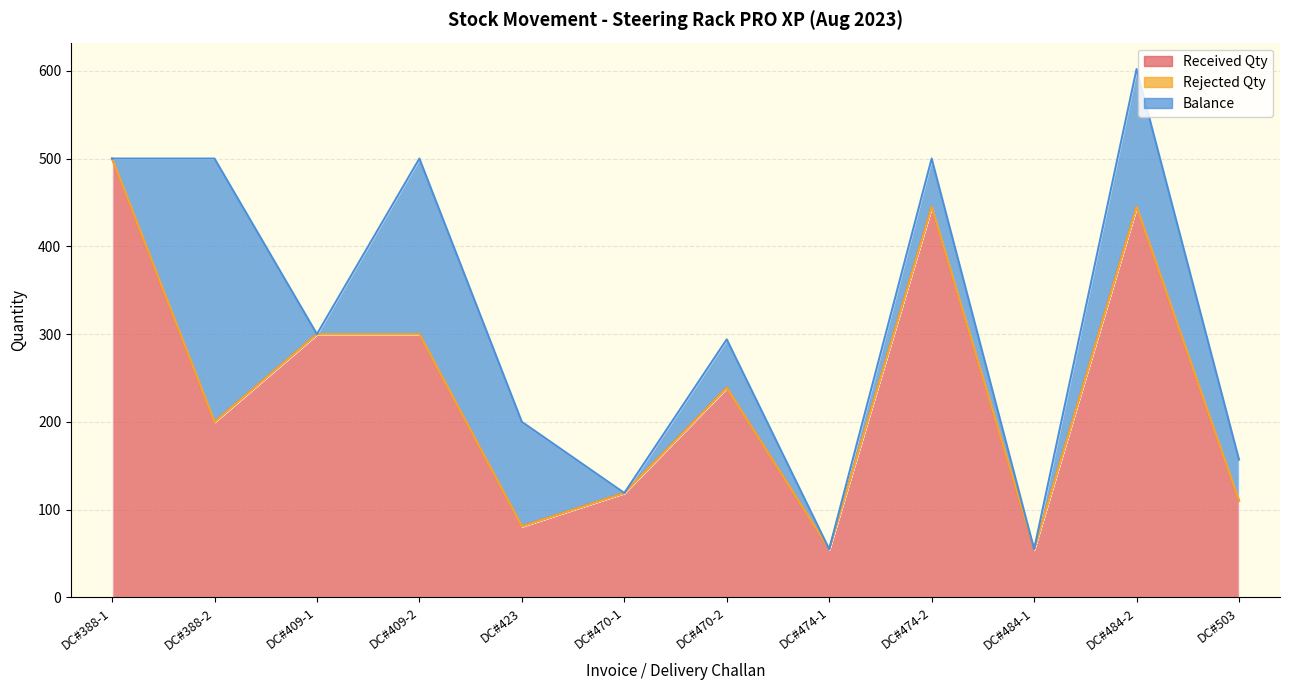

The value of Balance at DC#409-1 is 0. True or false?

True